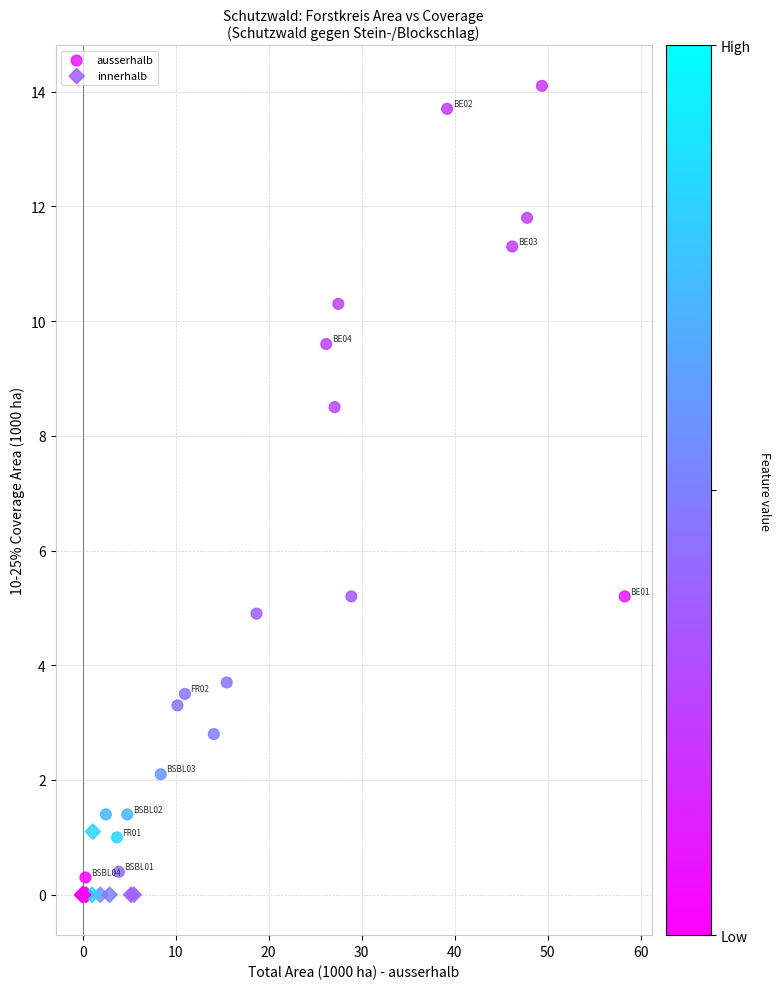

Which series contains the highest Y value?

ausserhalb